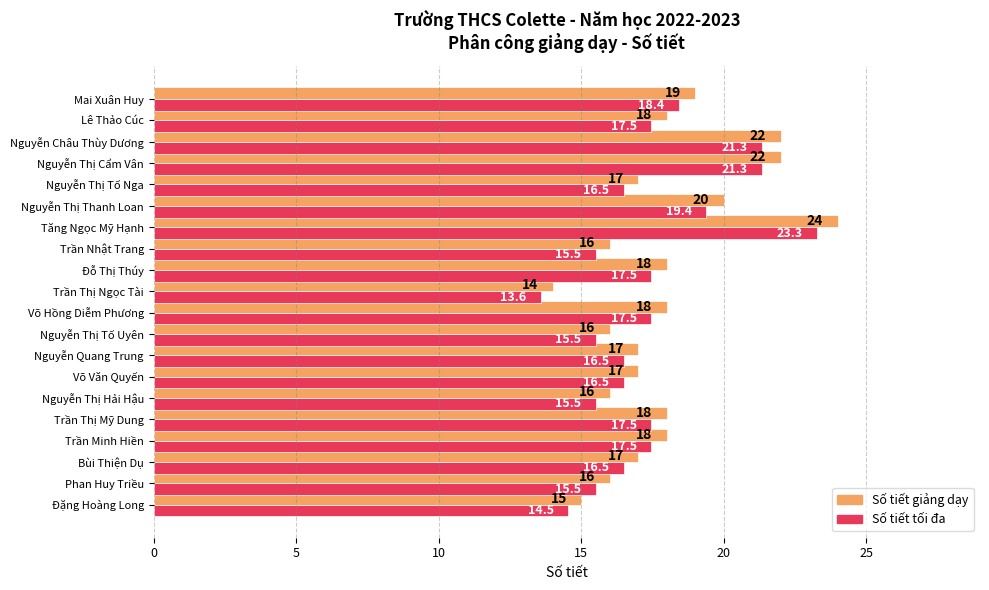

Which series has the widest spread of values?

Số tiết giảng dạy